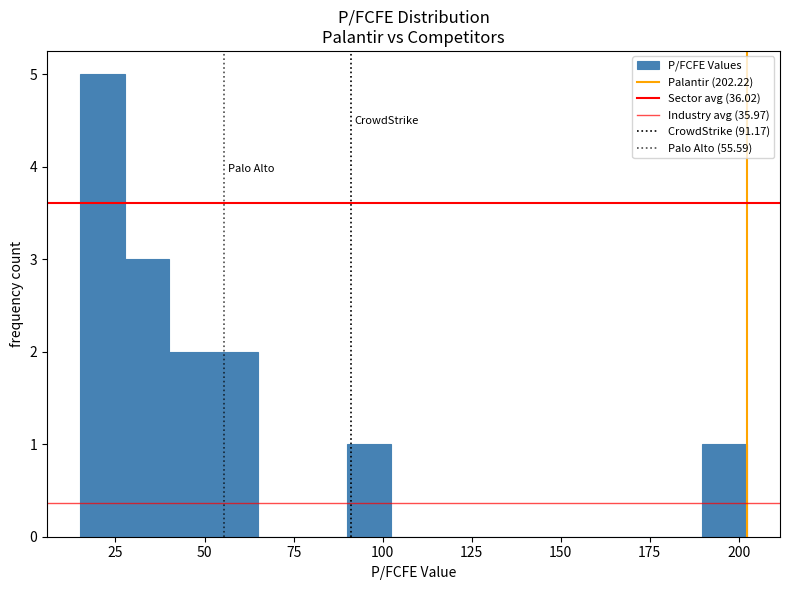

Read against the x-axis, roughly where is the centre of the tallest bar?

20